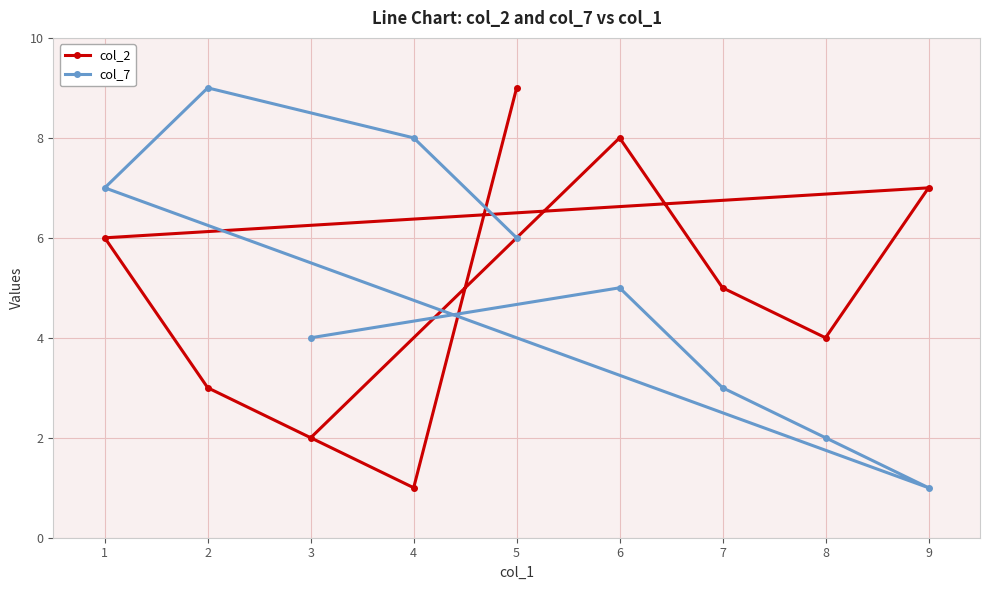

The col_2 series shows 10 at 4. True or false?

False